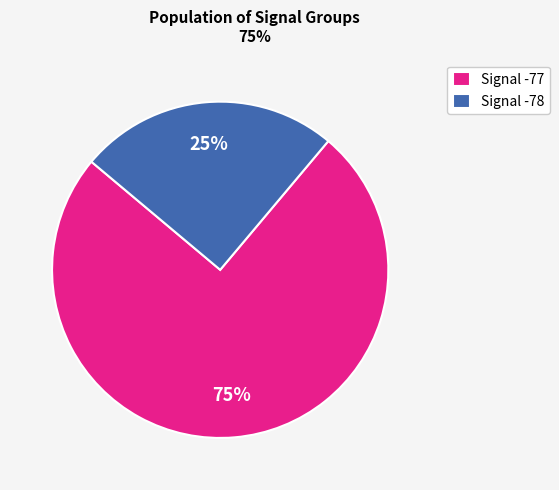

Combined, do Signal -77 and Signal -78 account for over 50%?

Yes